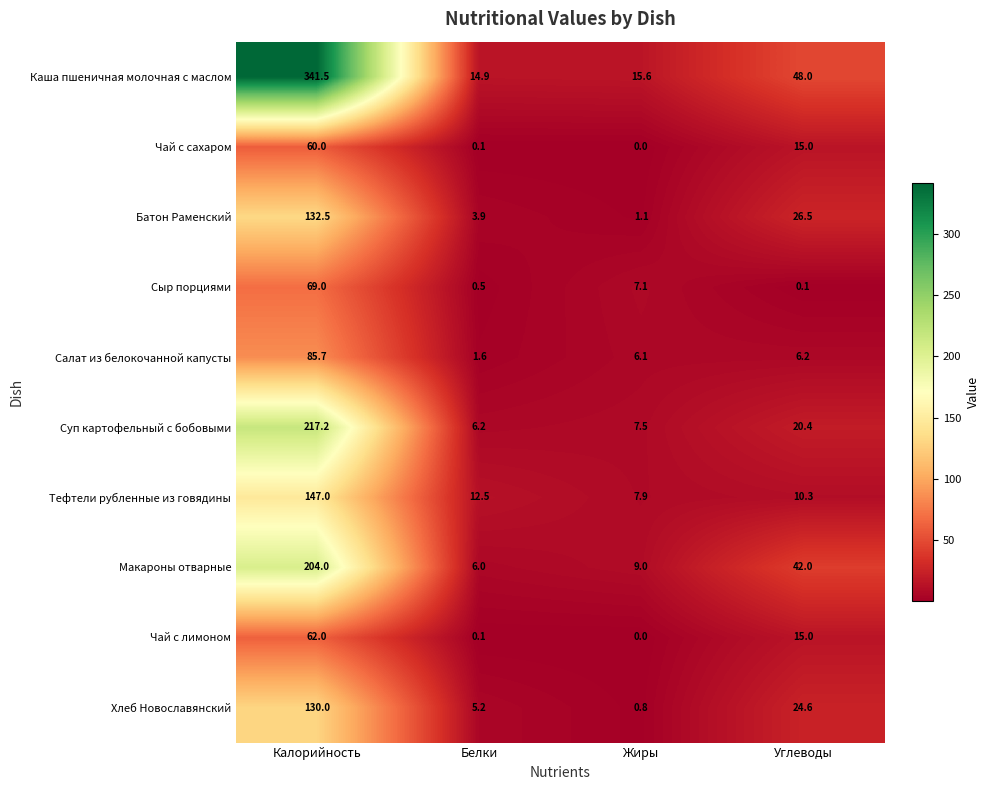

List the series in order of their peak value, lowest first.

Чай с сахаром, Чай с лимоном, Сыр порциями, Салат из белокочанной капусты, Хлеб Новославянский, Батон Раменский, Тефтели рубленные из говядины, Макароны отварные, Суп картофельный с бобовыми, Каша пшеничная молочная с маслом